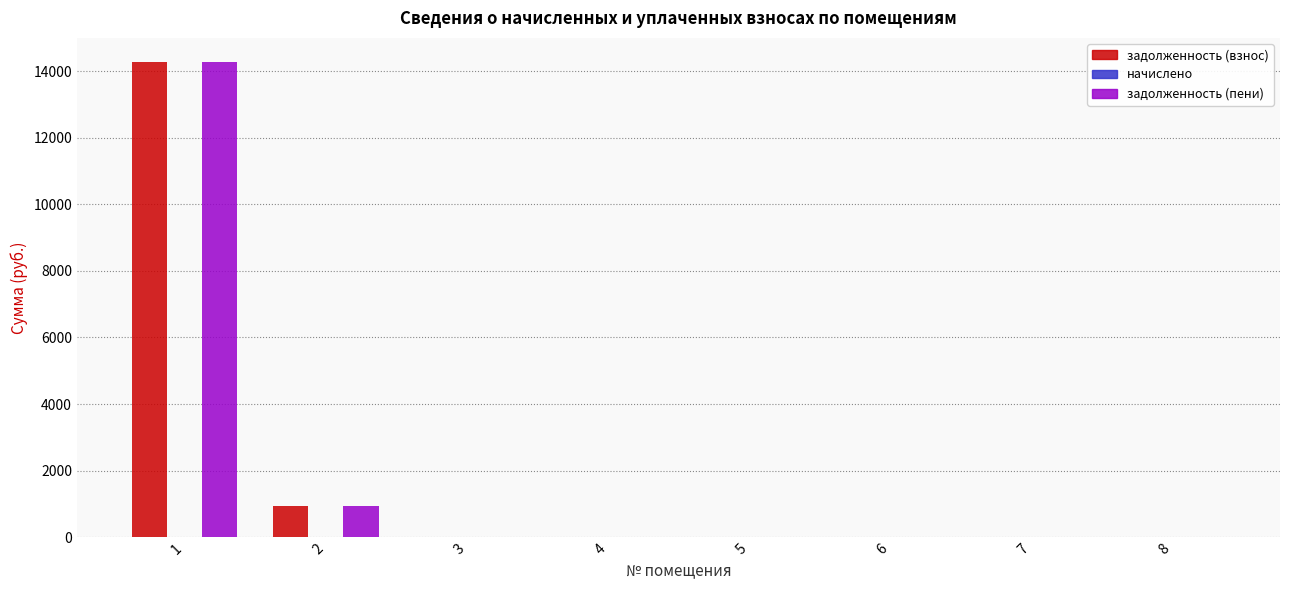

What is the sum of all задолженность (взнос) values?

15224.0